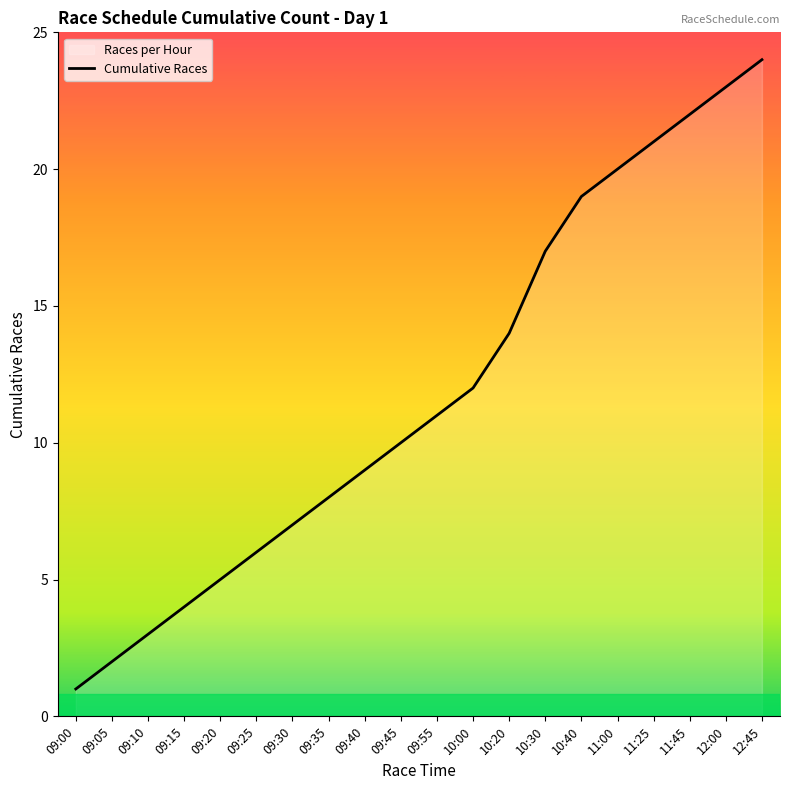

What is the value of the 20th point from the left?

24